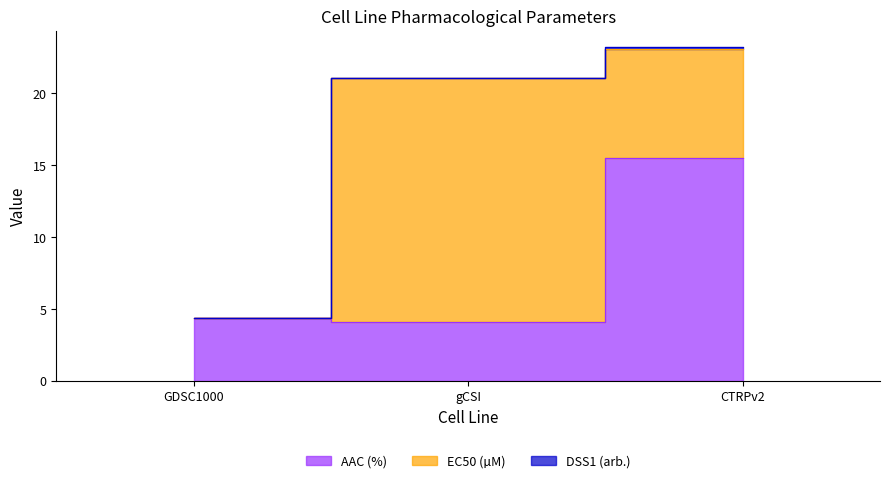

Which series changed the most between gCSI and CTRPv2?

AAC (%)